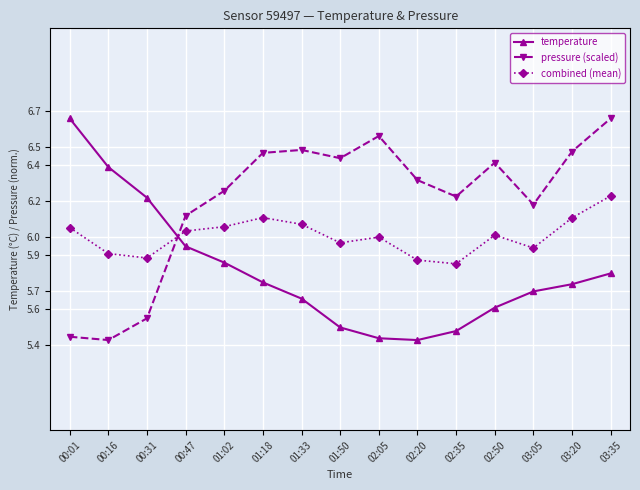

The value of temperature at 01:18 is 5.8. True or false?

True